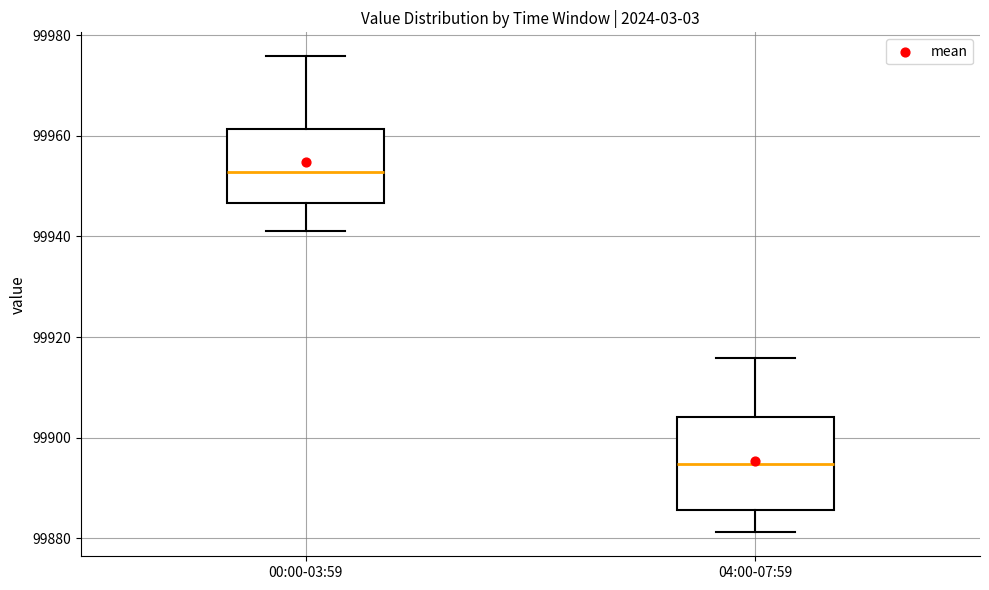

Comparing the boxes themselves (not the whiskers), which one is the tallest?

04:00-07:59